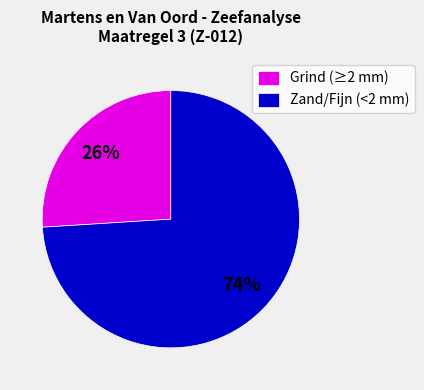

How many segments does this pie chart have?

2